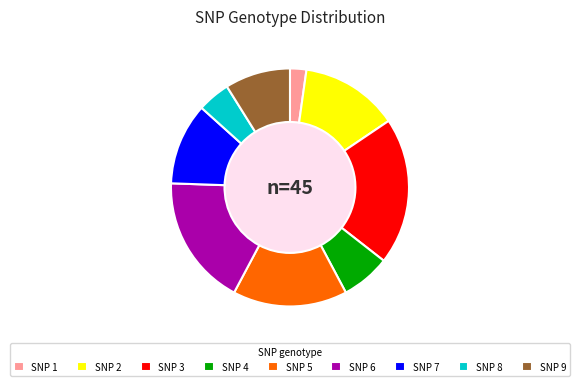

Is it true that SNP 2 is 13% of the pie?

True